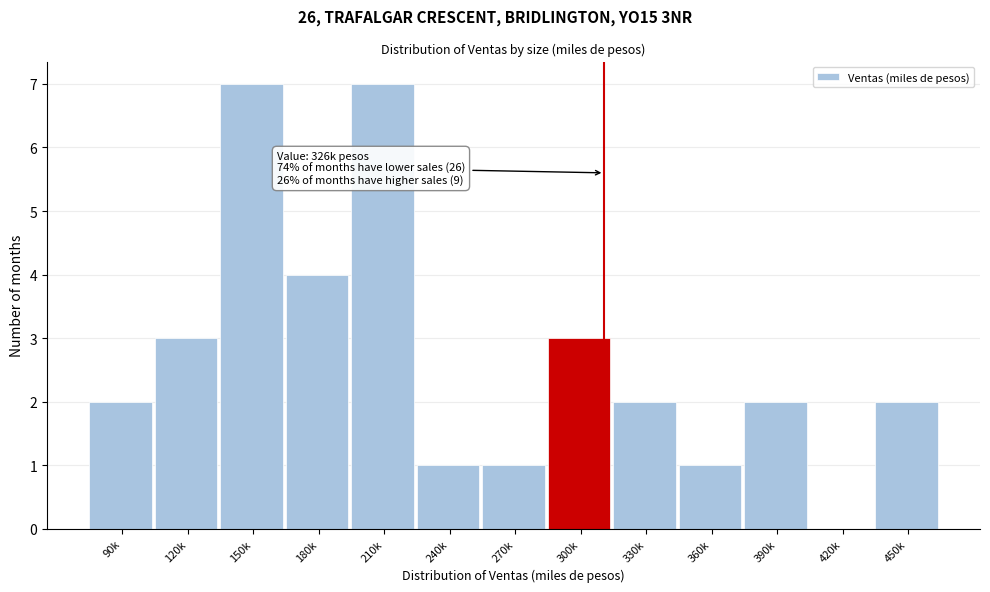

Reading right to left, extract all data points from this chart.

450k=2	420k=0	390k=2	360k=1	330k=2	300k=3	270k=1	240k=1	210k=7	180k=4	150k=7	120k=3	90k=2